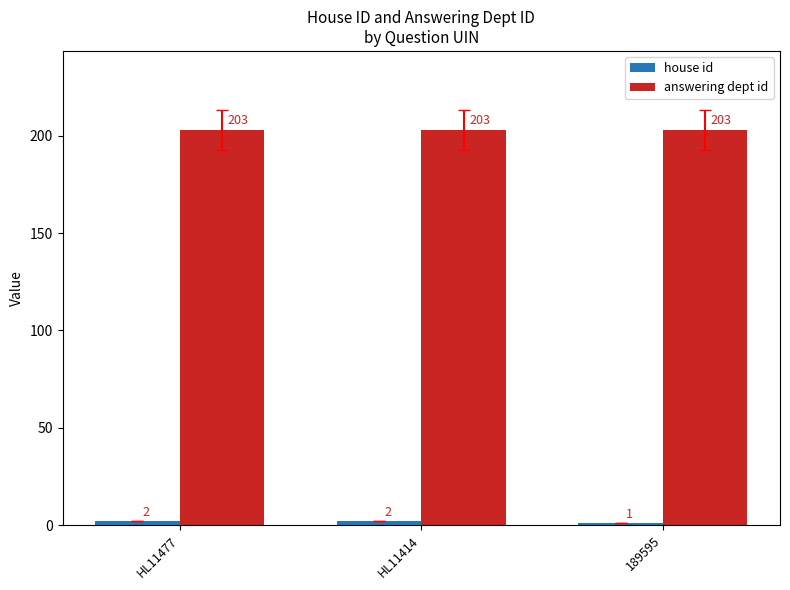

What is the spread (max minus min) of values at HL11477?

201